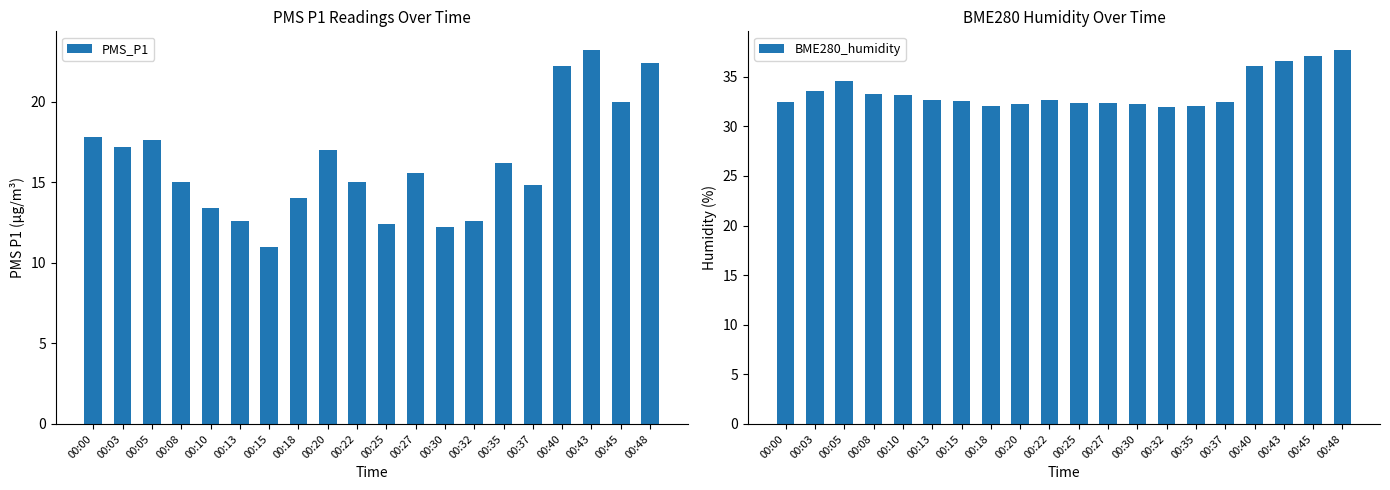

What are all the series names shown in the legend?

PMS_P1, BME280_humidity